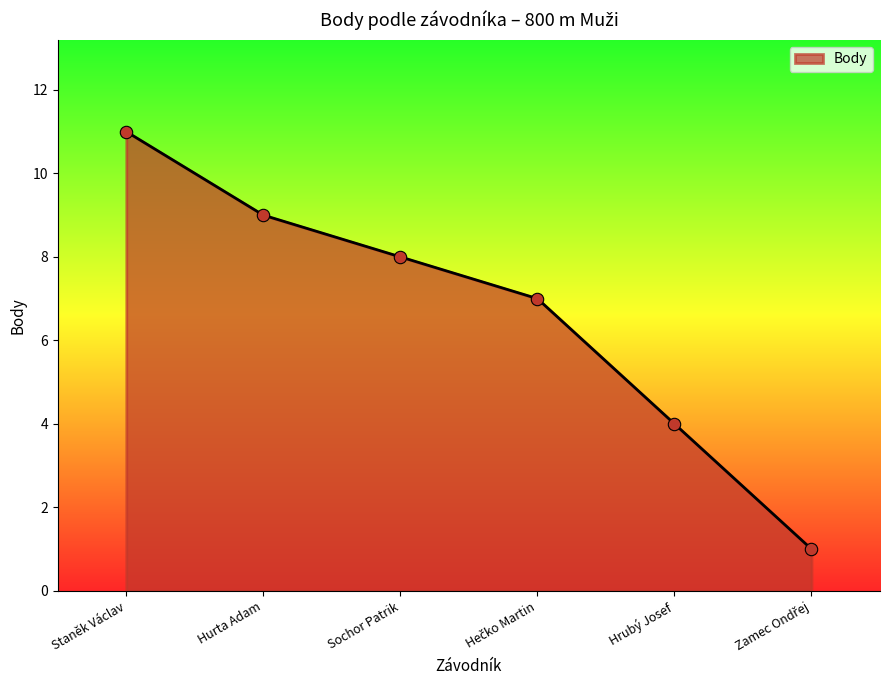

Approximately how many times larger is the value at Hurta Adam compared to Staněk Václav?

0.8